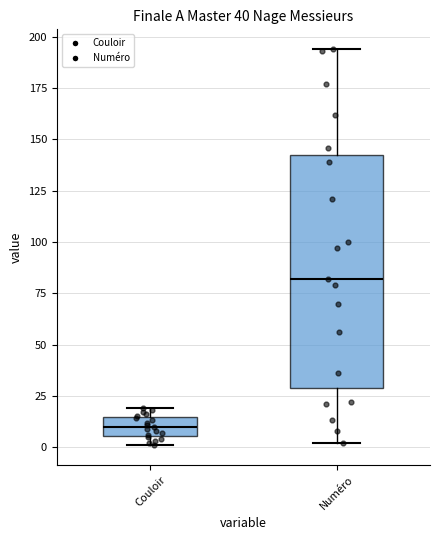

Which box's median line is the lowest?

Couloir